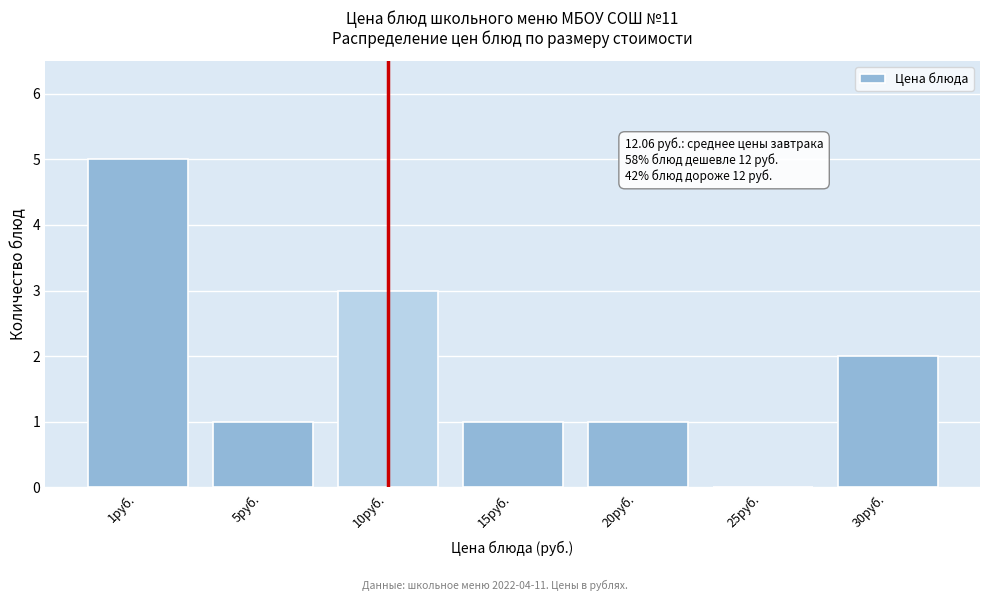

Reading right to left, transcribe all the data shown in this chart.

30руб.=2	25руб.=0	20руб.=1	15руб.=1	10руб.=3	5руб.=1	1руб.=5